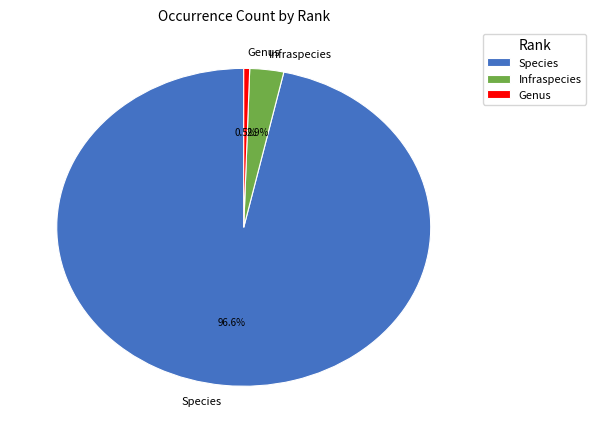

To the nearest percent, what is the average slice percentage?

33%